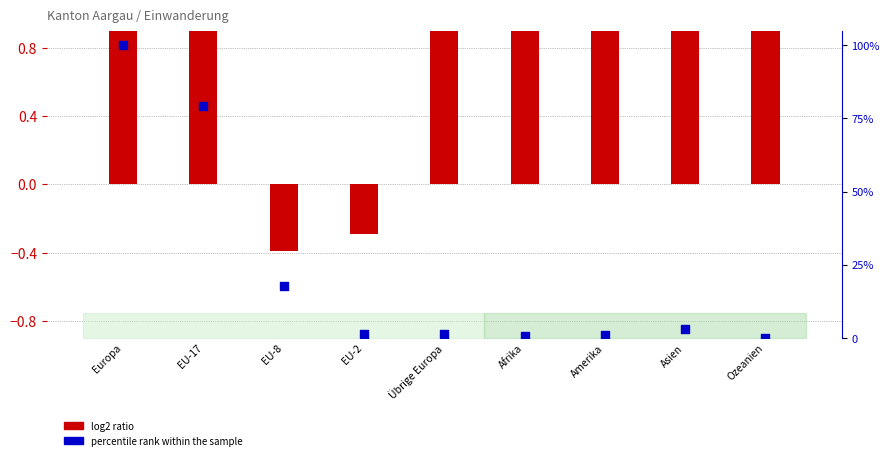

At how many categories does at least one series exceed 57?

2